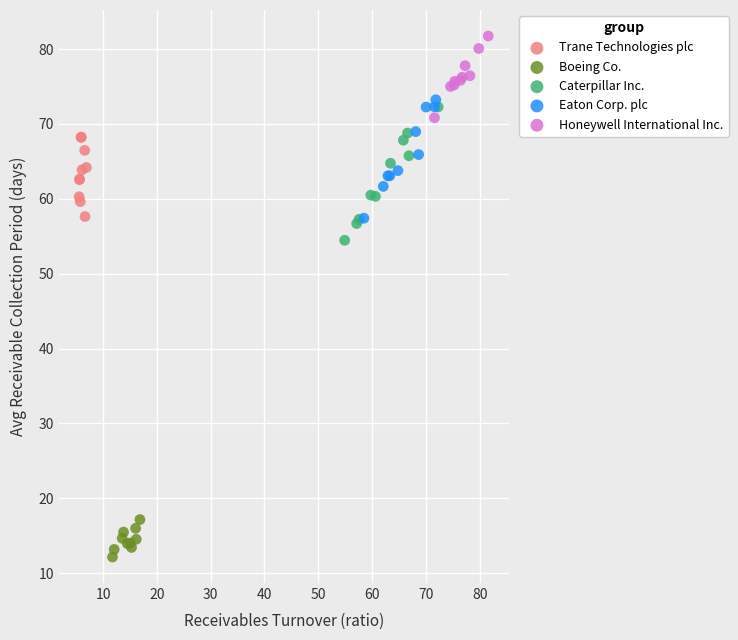

Which series contains the lowest Y value?

Boeing Co.